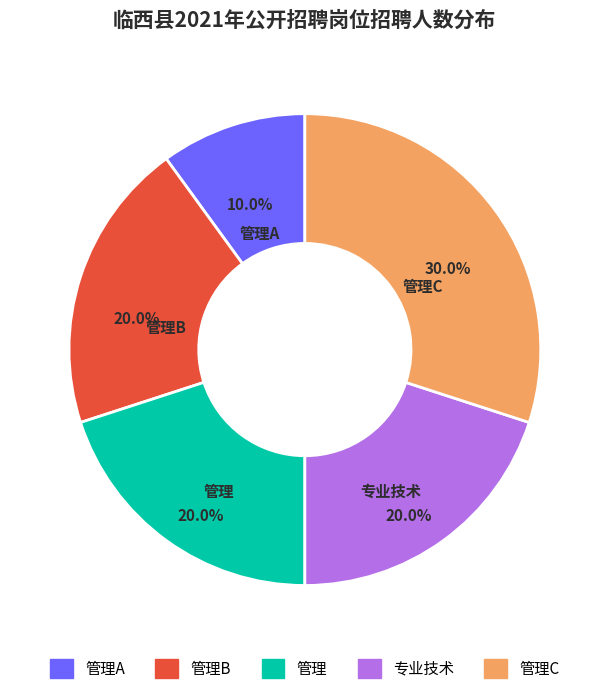

Is there any slice that represents more than half of the pie?

No